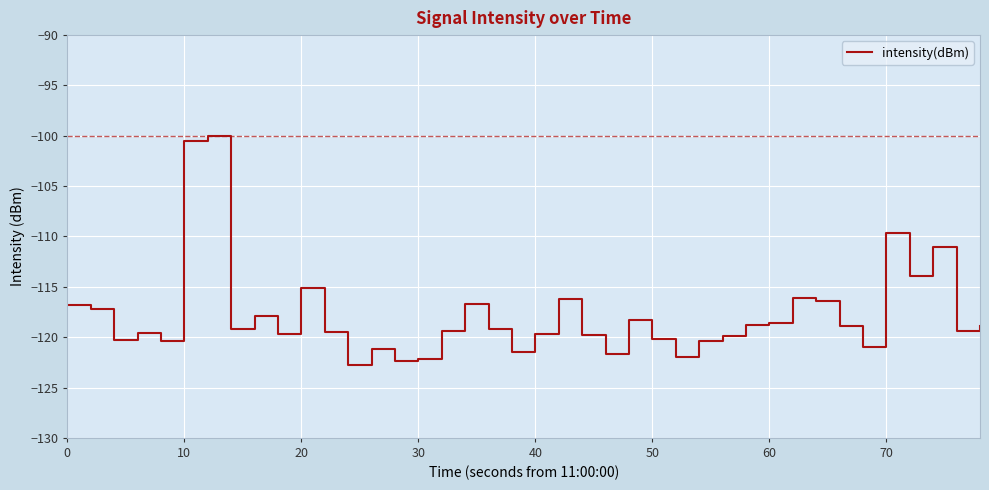

What is the greatest value displayed?

-100.0